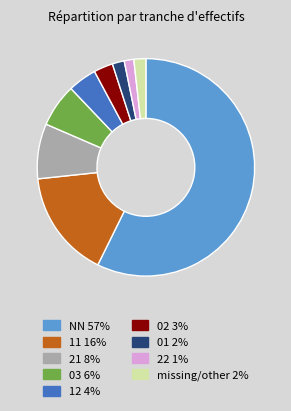

How many segments does this pie chart have?

9